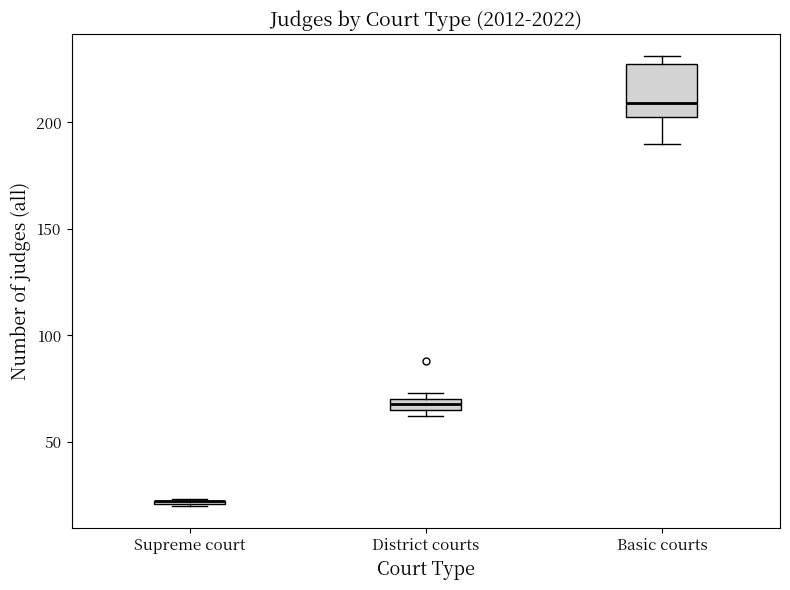

Where is the upper edge of the box for District courts on the y-axis? The values are not printed on the chart, so give them approximately, as read against the axis.

70